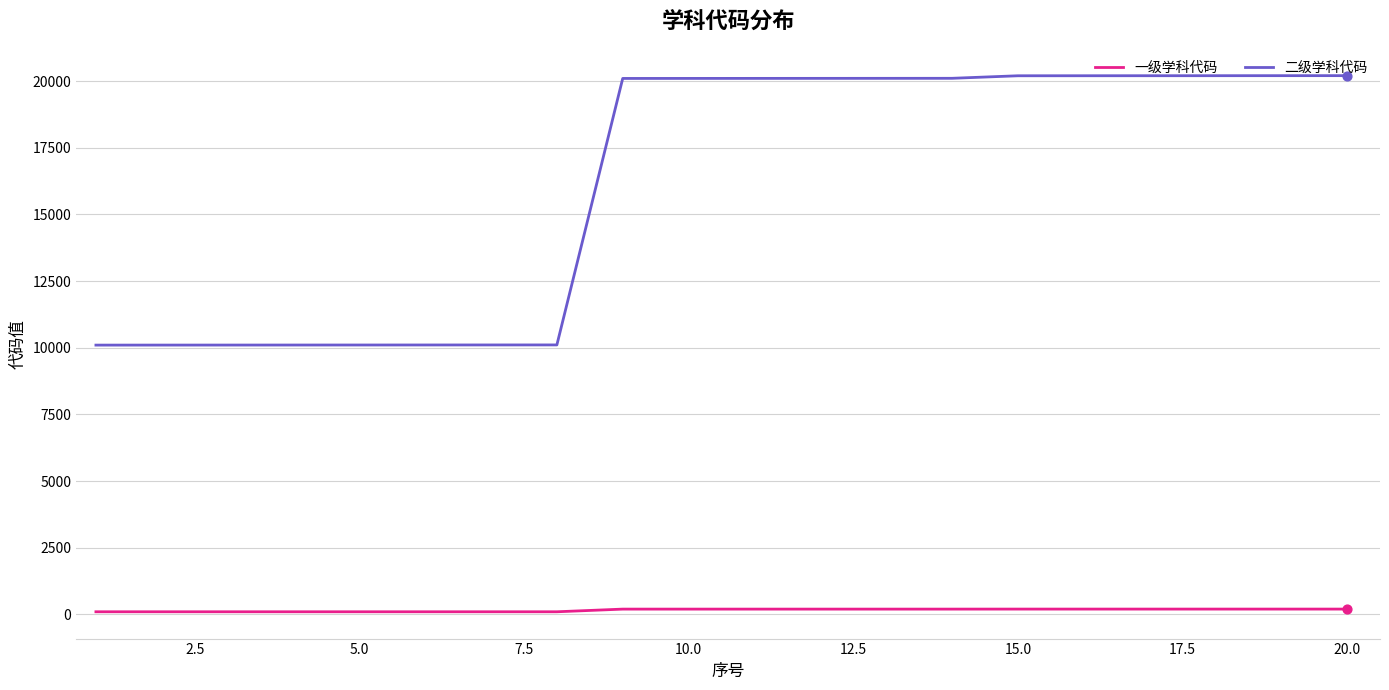

Which series has the largest range (max minus min)?

二级学科代码